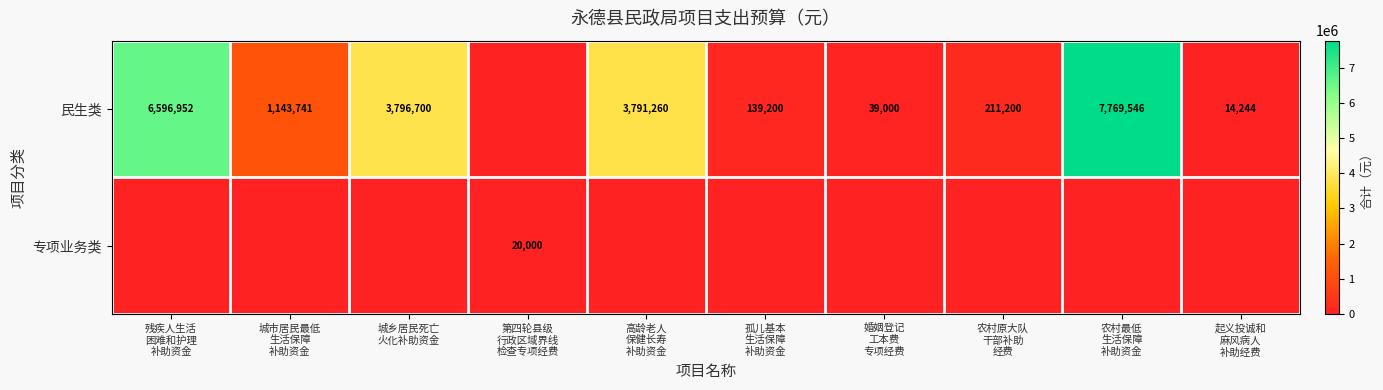

What is the total value across all series at 孤儿基本
生活保障
补助资金?

139200